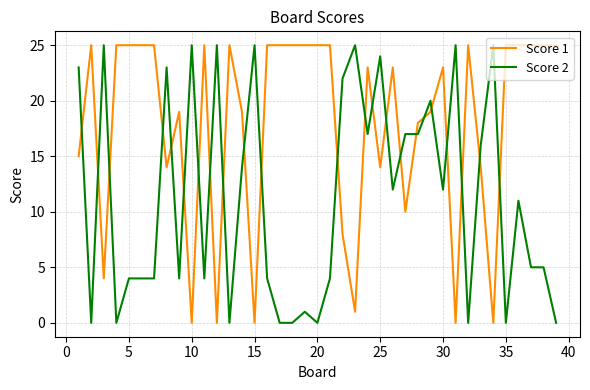

Which series has the largest total across all categories?

Score 1